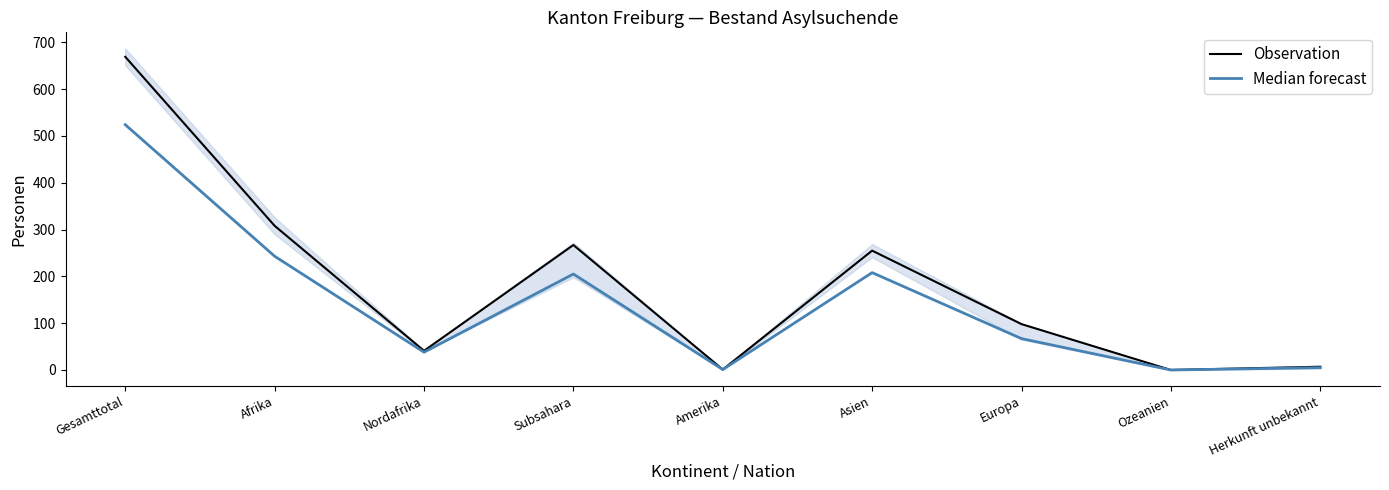

True or false: Median forecast and Observation cross at least once.

False